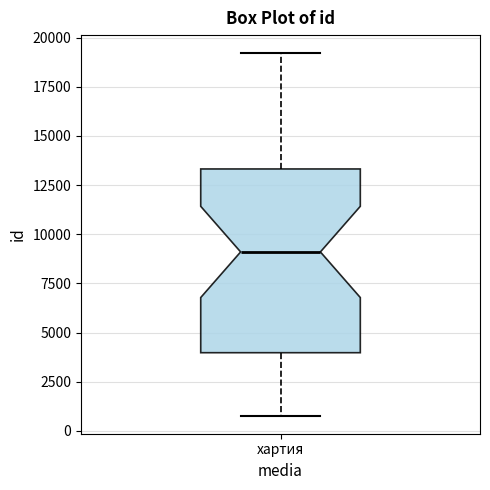

Transcribe this box plot: give where the median line is, the range the box spans, and where the two whiskers end, as read against the y-axis. The values are not printed on the chart, so give them approximately, as read against the axis.

median 9000, box 4000 to 13500, whiskers 1000 to 19000